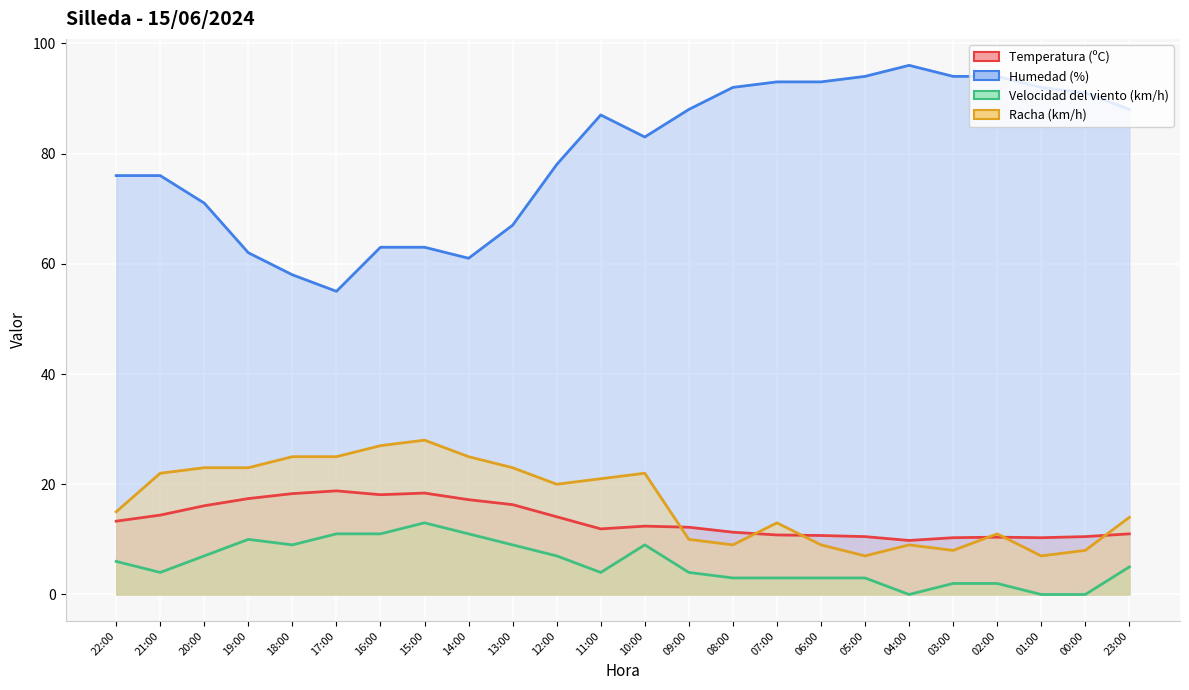

Which series has the largest total across all categories?

Humedad (%)